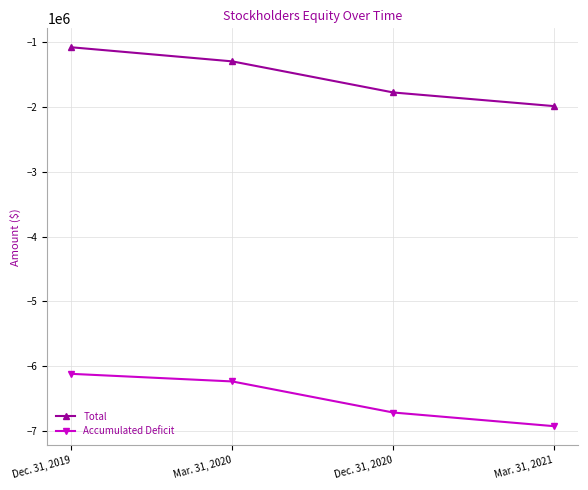

What is the spread (max minus min) of values at Dec. 31, 2020?

4930180